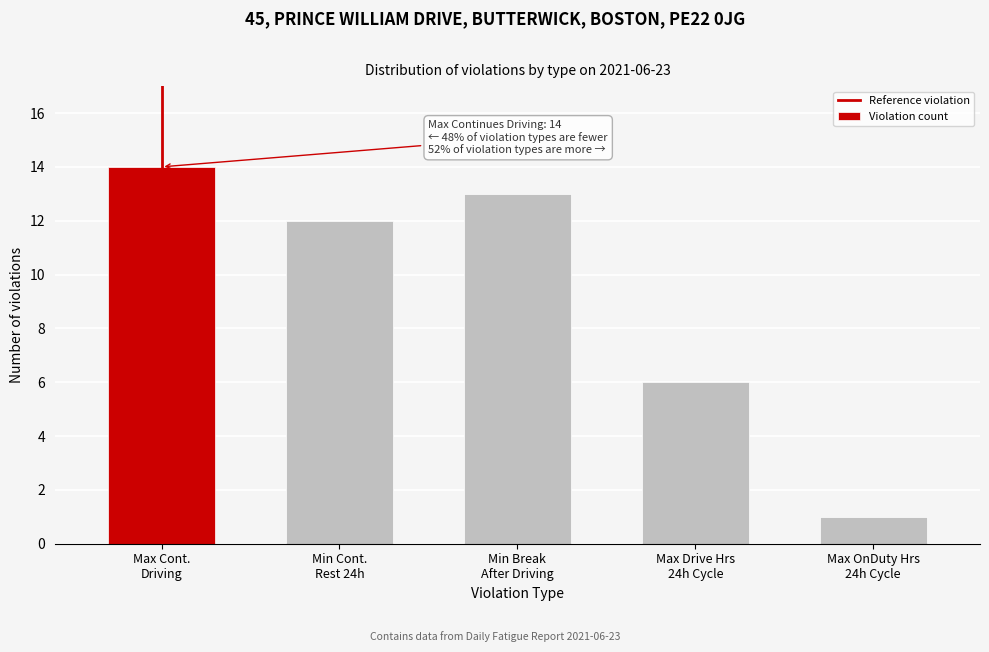

Reading left to right, what are all the values shown in this chart?

14	12	13	6	1